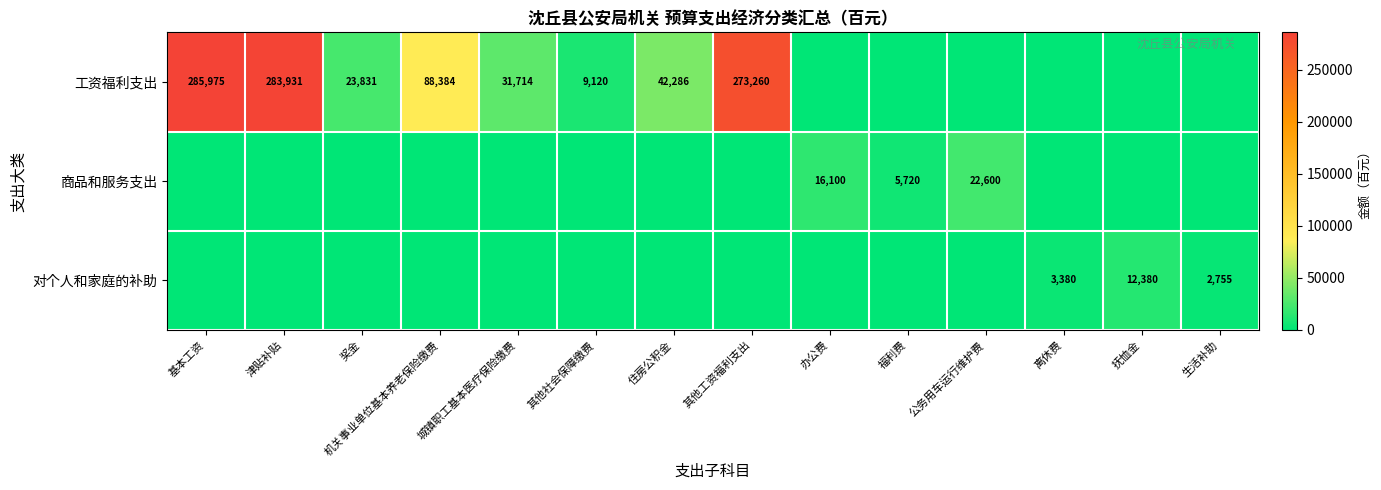

True or false: 工资福利支出 has a value of 42286 at 住房公积金.

True